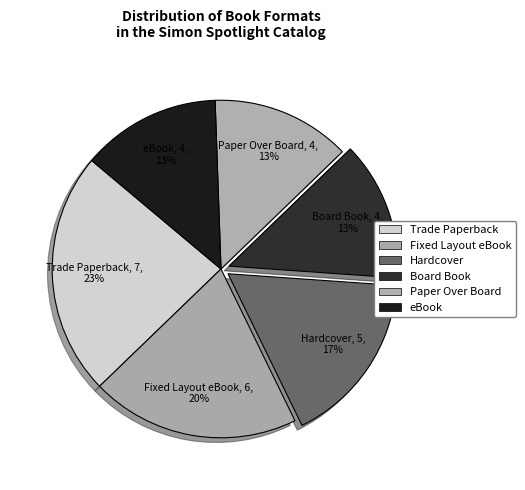

How many slices are in this pie chart?

6